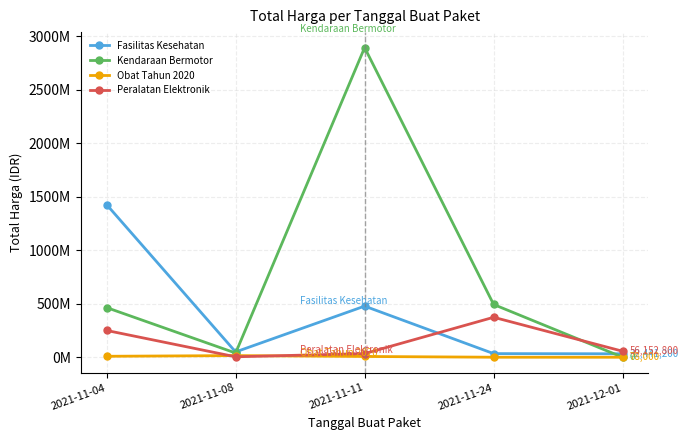

List the labels in order of Obat Tahun 2020 value, smallest first.

2021-12-01, 2021-11-24, 2021-11-11, 2021-11-04, 2021-11-08